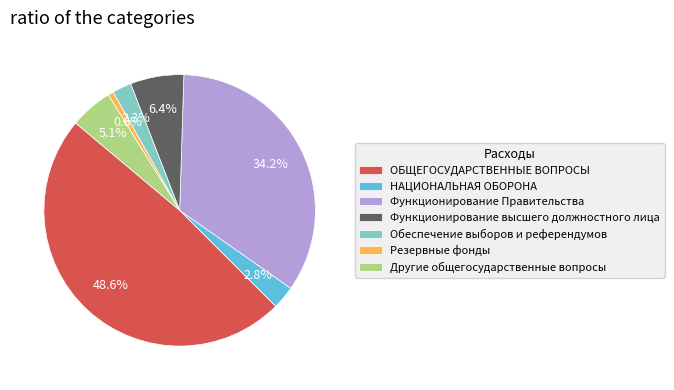

Does Функционирование Правительства account for over 50% of the chart?

No